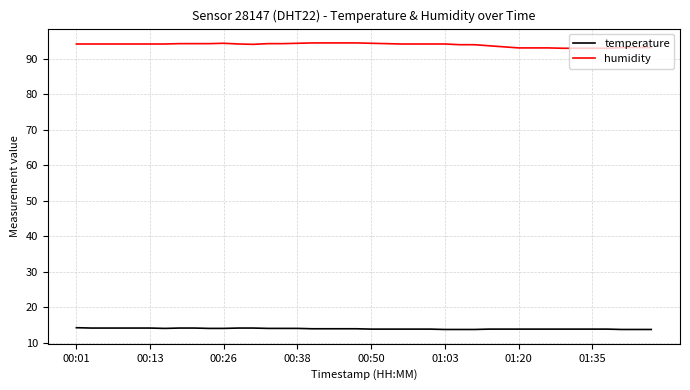

Which series has the largest total across all categories?

humidity